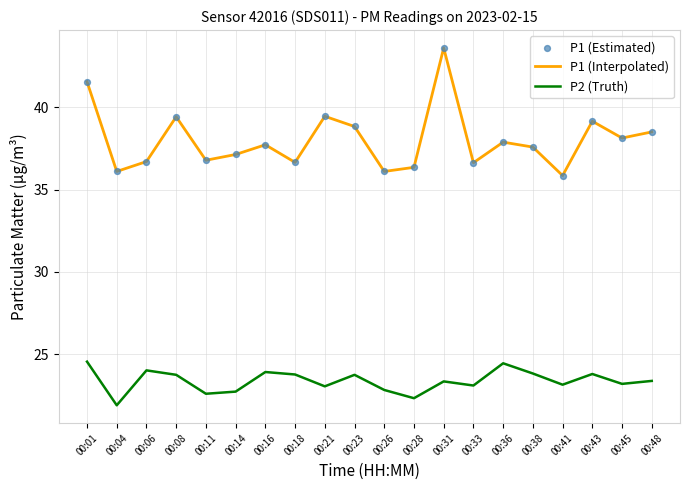

True or false: P2 (Truth) and P1 (Interpolated) cross at least once.

False